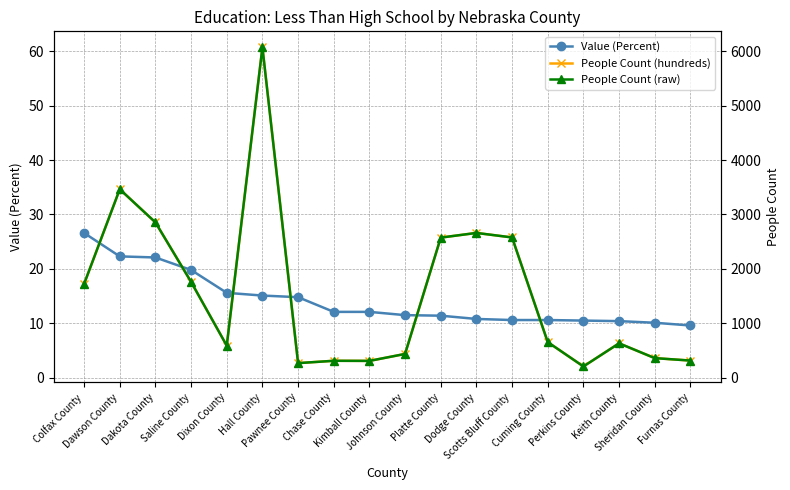

Is it true that People Count (raw) equals 437.0 at Johnson County?

True